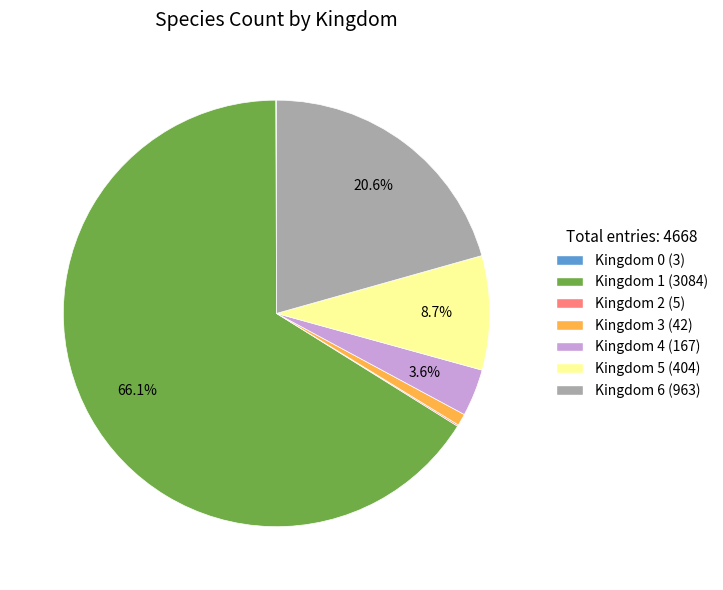

Is there a majority slice in this chart?

Yes